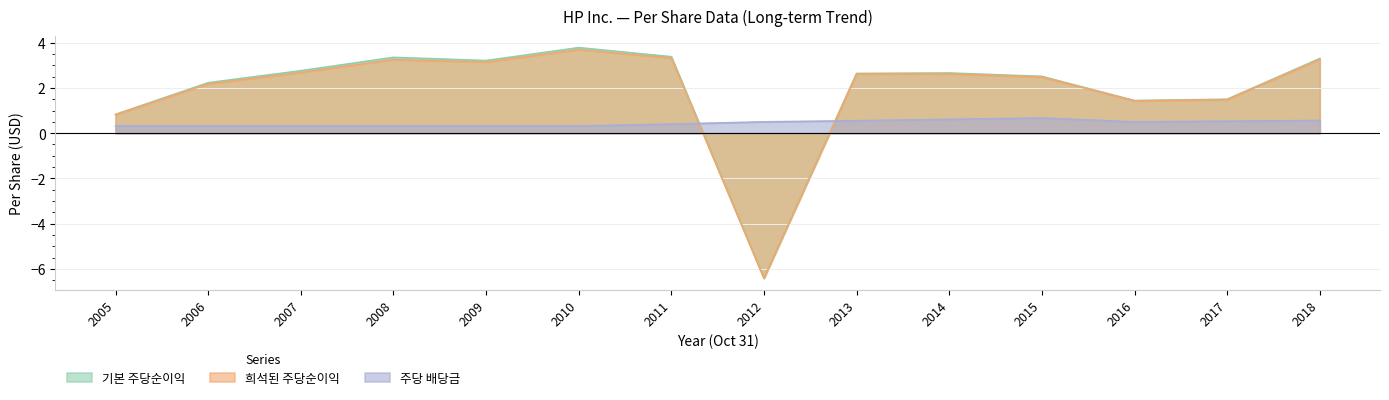

Where is 기본 주당순이익 nearest to the value -1?

2005